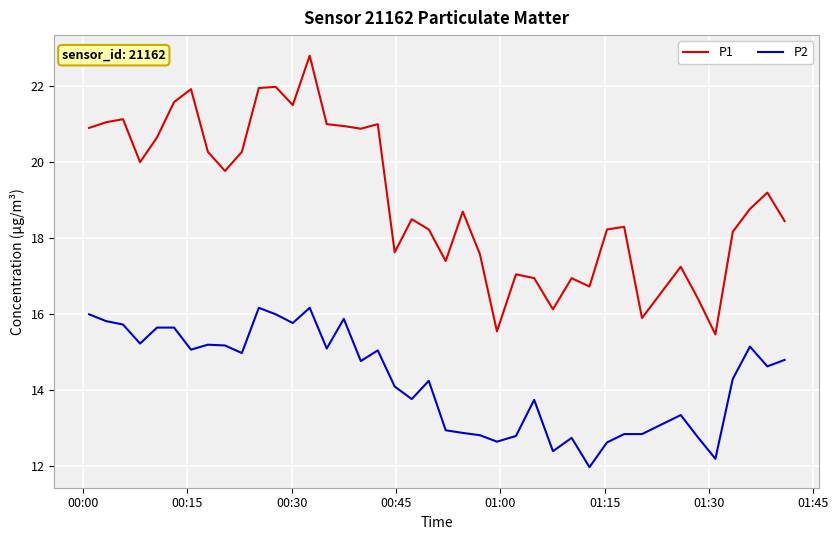

List the series in order of their overall mean, highest first.

P1, P2